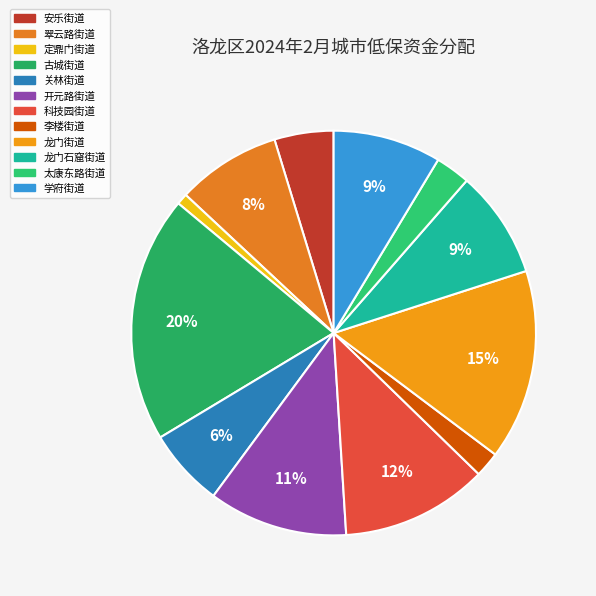

Which category has the smallest portion of the pie?

定鼎门街道